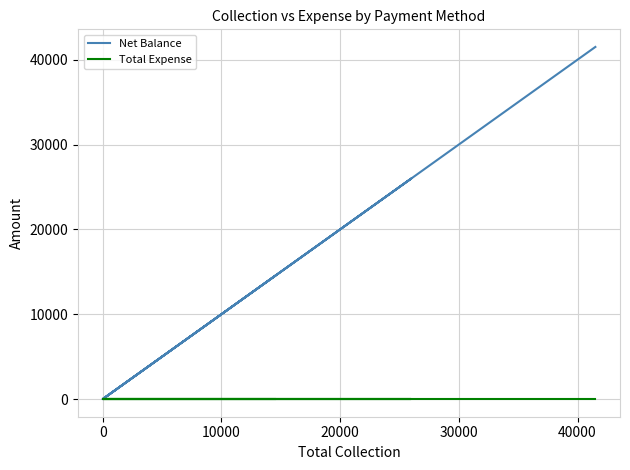

Does the chart display data point markers on the line(s)?

No